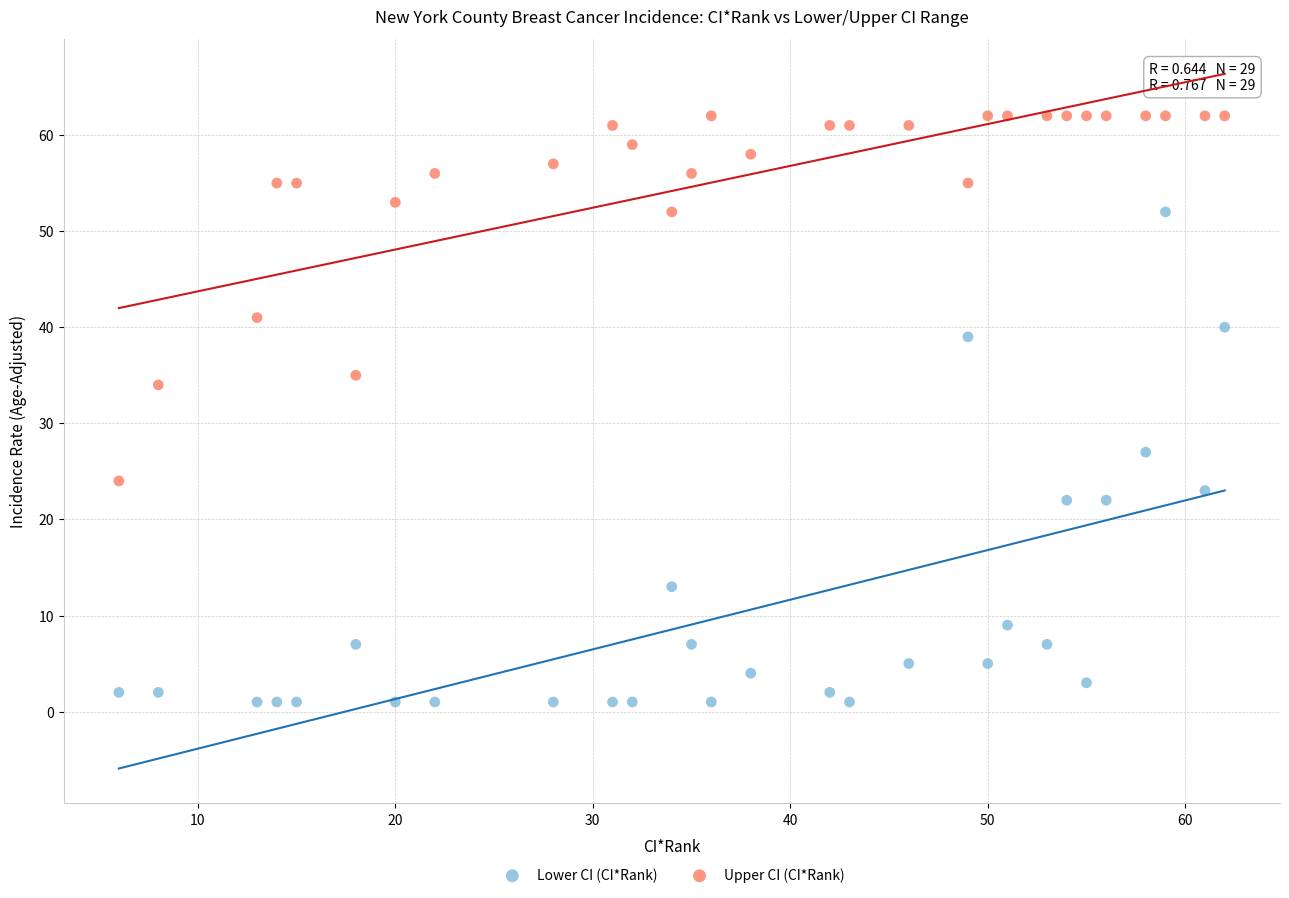

Which series has the widest spread of Y values?

Lower CI (CI*Rank)